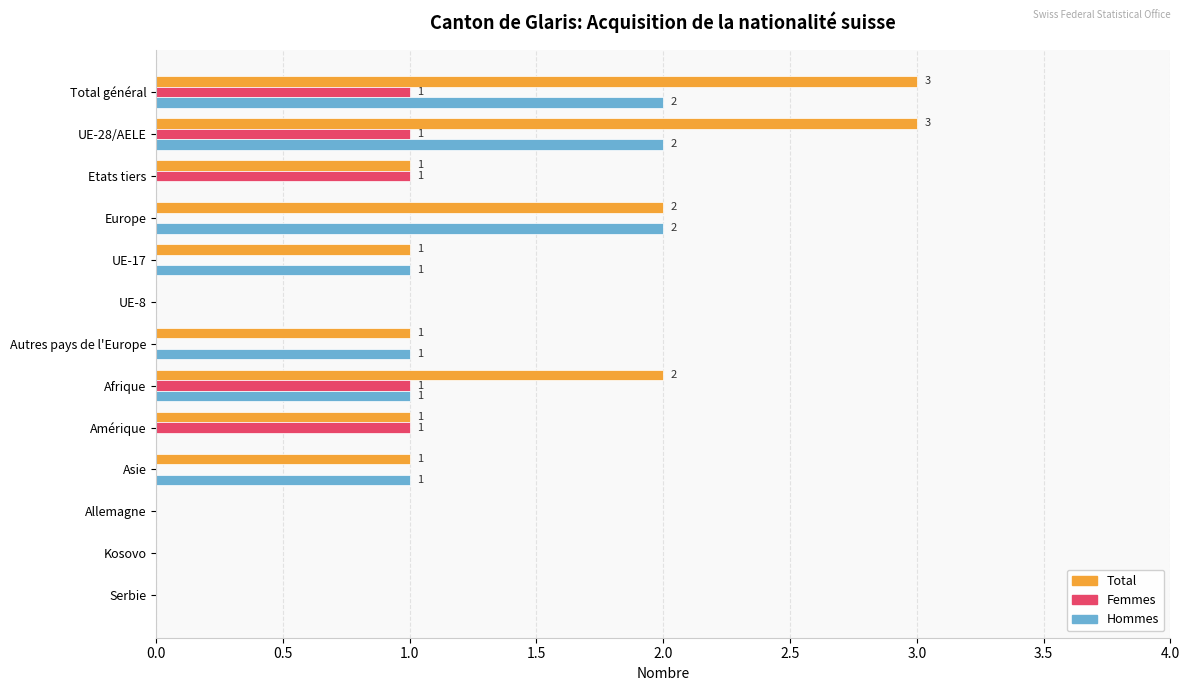

Is it true that Hommes equals 0 at Allemagne?

True